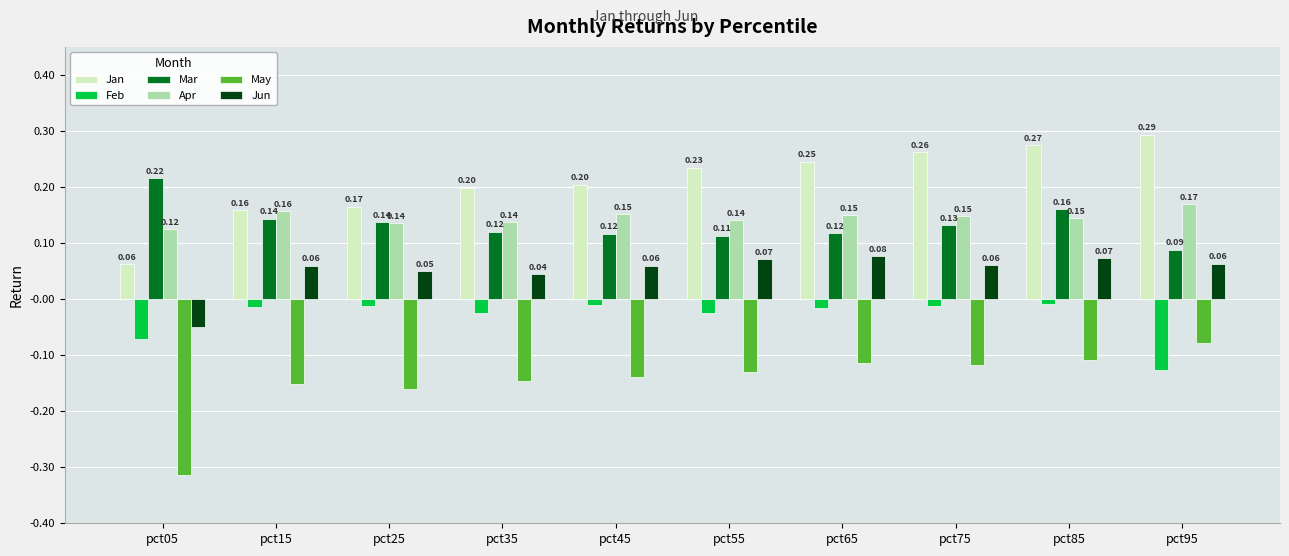

What is the sum of all May values?

-1.5